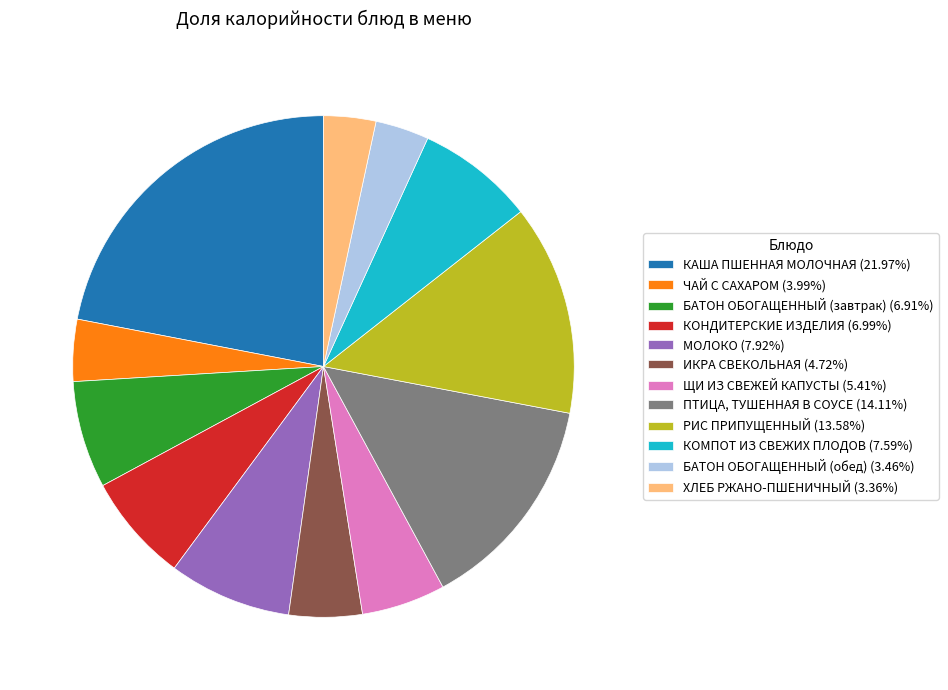

Is there a majority slice in this chart?

No